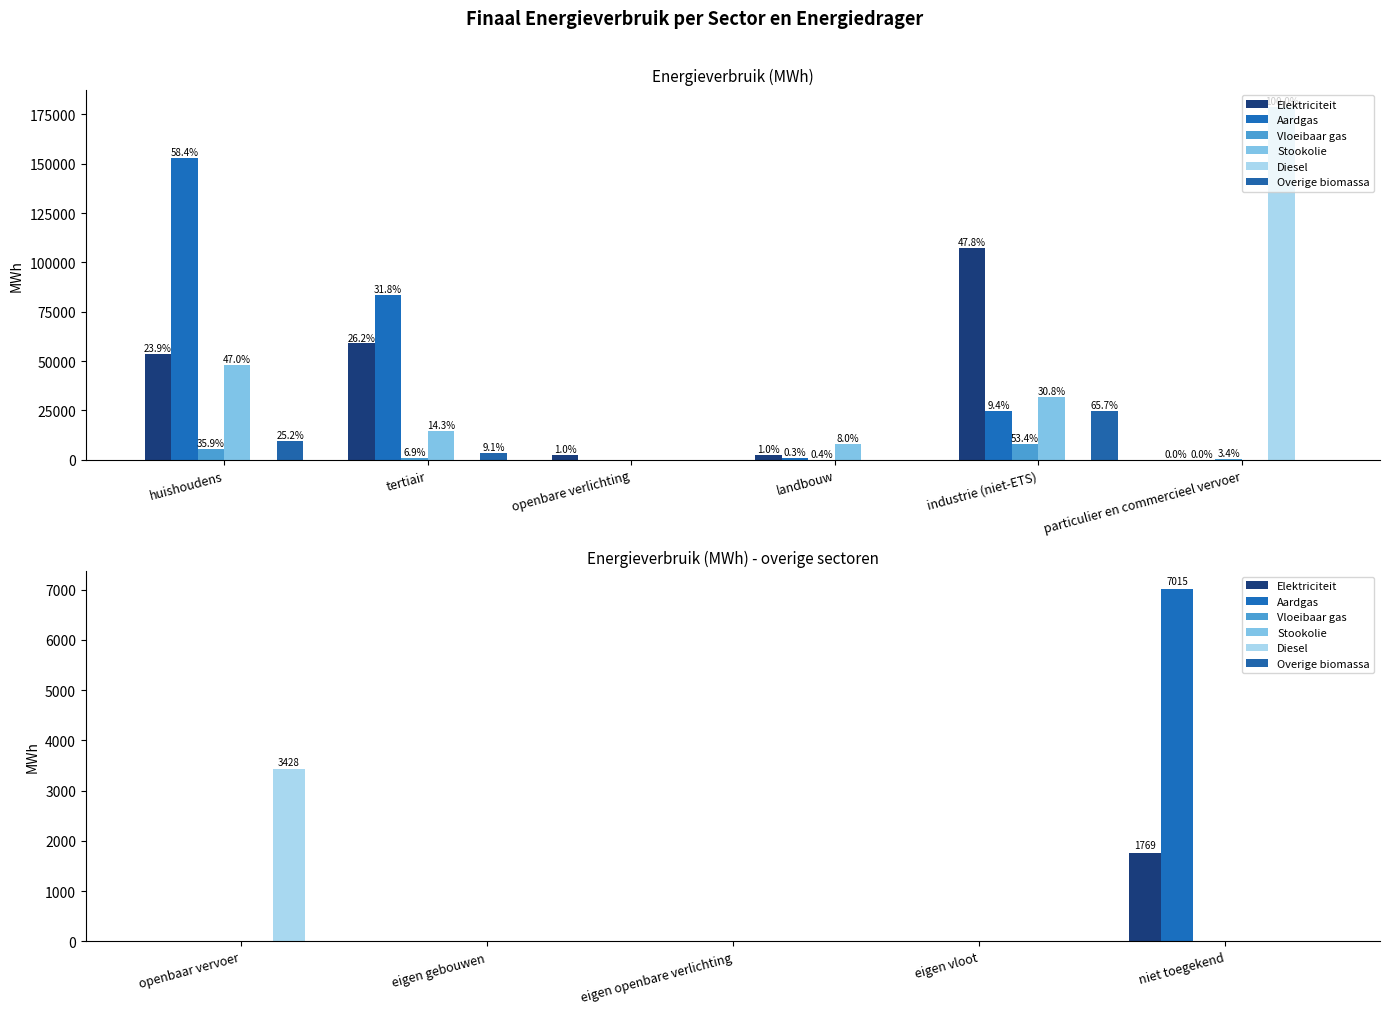

Reading left to right, extract all data points from this chart.

Elektriciteit: 0.0	0.0	0.0	0.0	1768.9
Aardgas: 0.0	0.0	0.0	0.0	7014.8
Vloeibaar gas: 0.0	0.0	0.0	0.0	0.0
Stookolie: 0.0	0.0	0.0	0.0	0.0
Diesel: 3427.7	0.0	0.0	0.0	0.0
Overige biomassa: 0.0	0.0	0.0	0.0	0.0